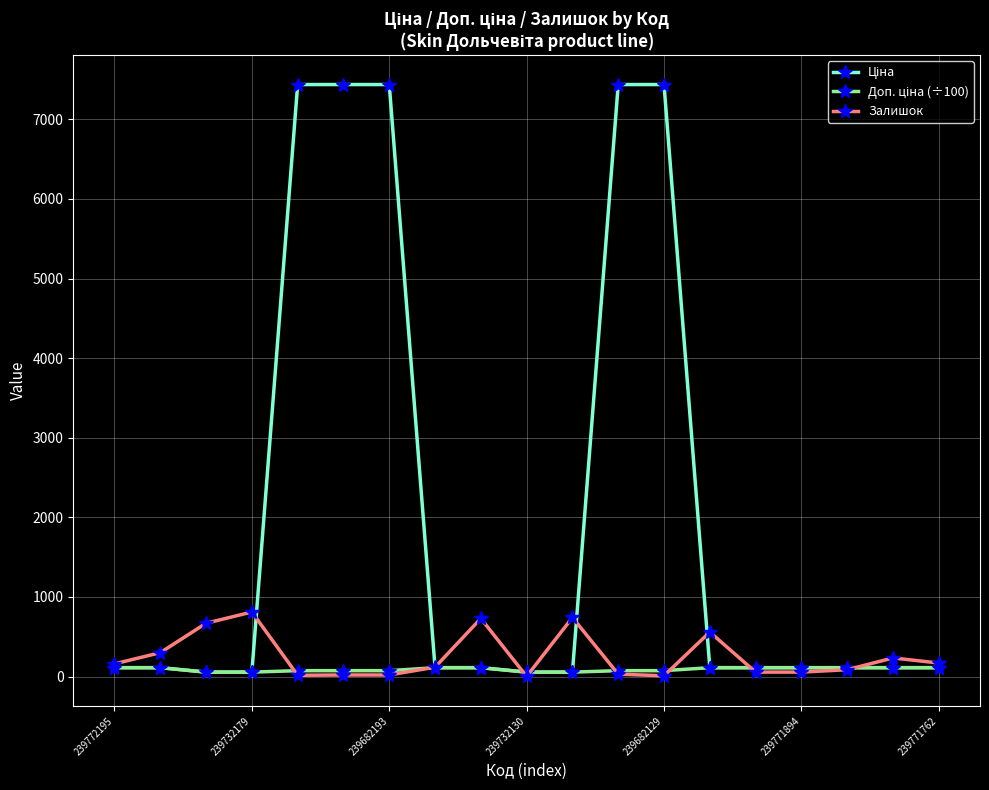

True or false: Залишок has more than 1 interior local peaks.

True